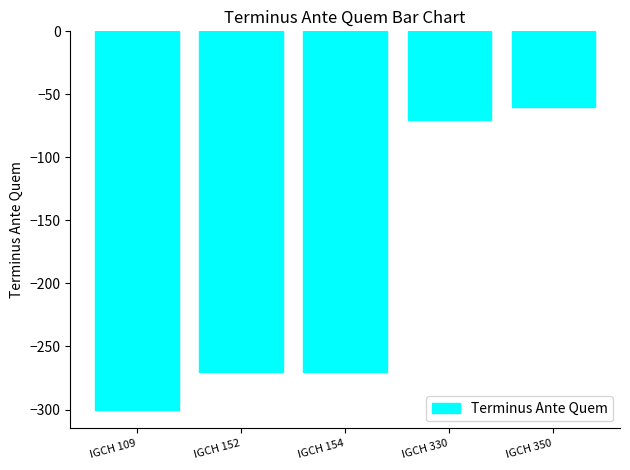

True or false: the data shows -169 at IGCH 152.

False